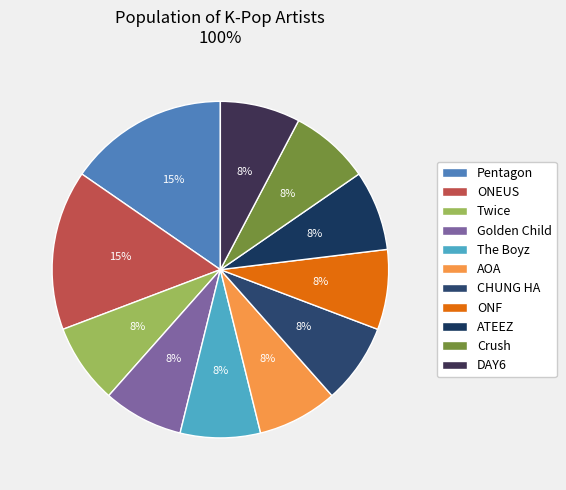

What percentage is the The Boyz slice, to the nearest percent?

8%